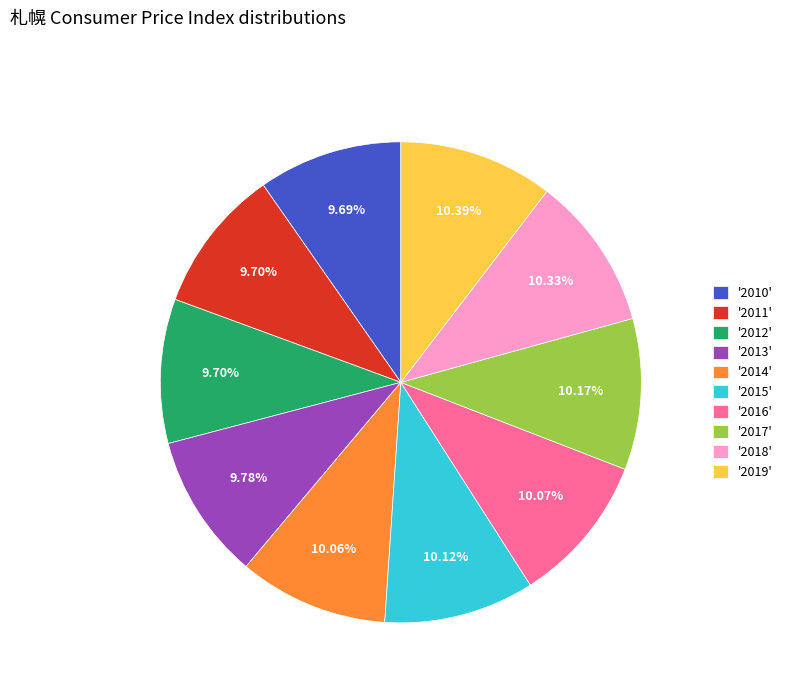

To the nearest percent, what is the difference between the largest and smallest slice percentages?

1%